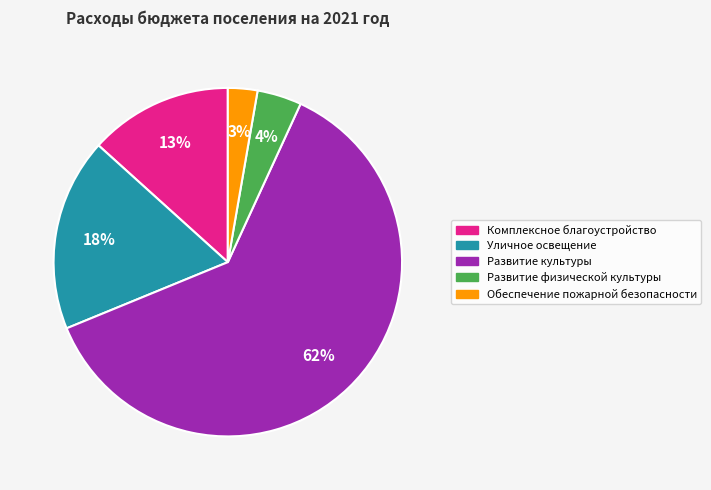

Is the sum of Уличное освещение and Обеспечение пожарной безопасности greater than half?

No